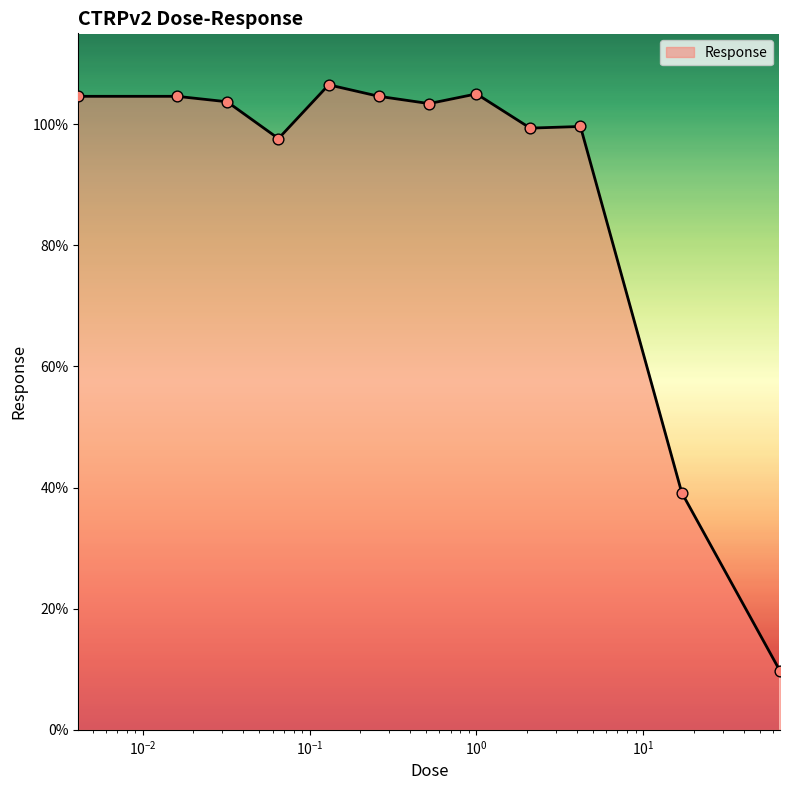

What is the greatest value displayed?

106.5